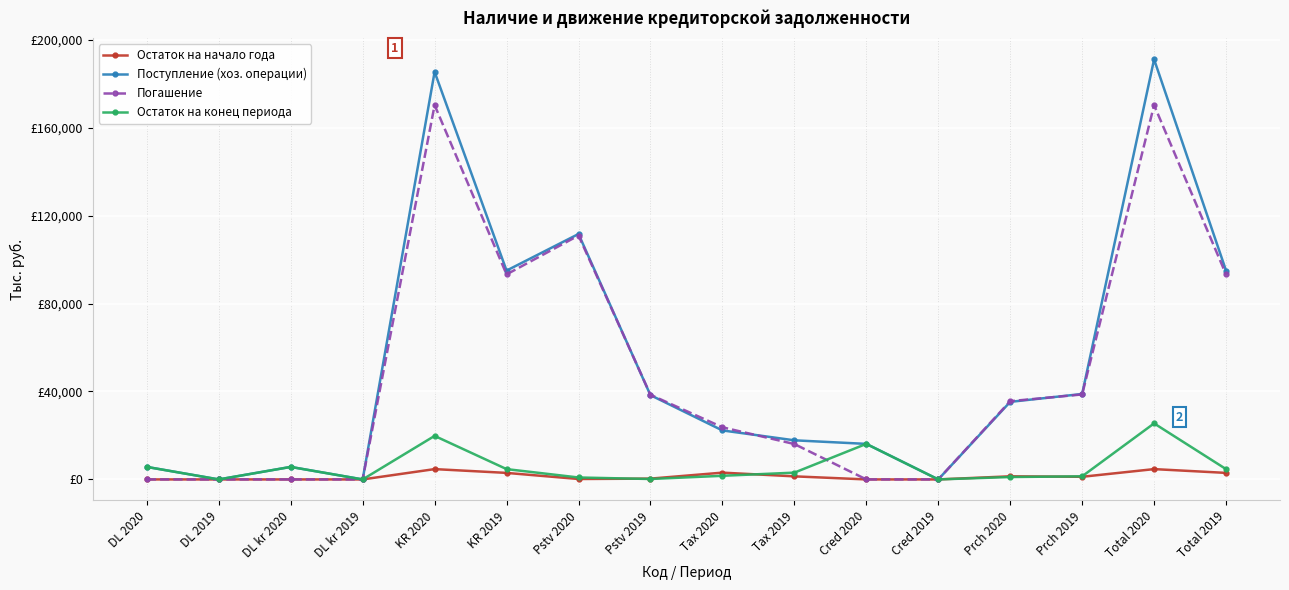

What is the difference between the maximum and minimum values in the Поступление (хоз. операции) series?

191061